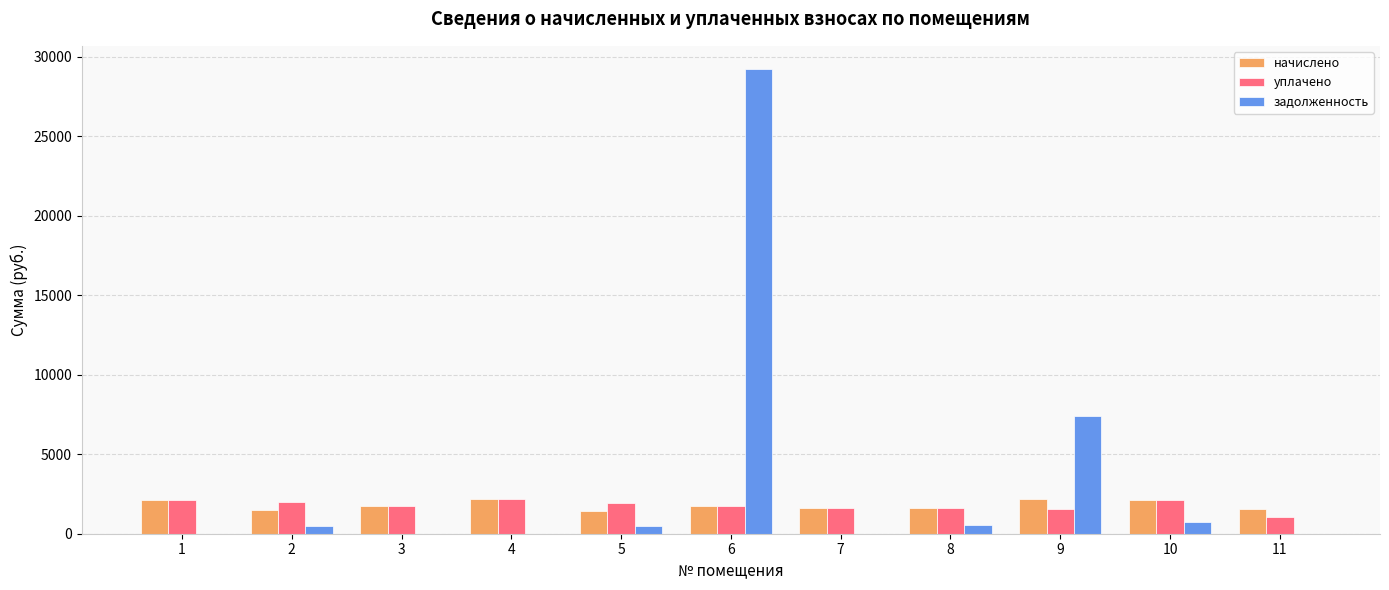

What is the greatest value displayed?

29229.4